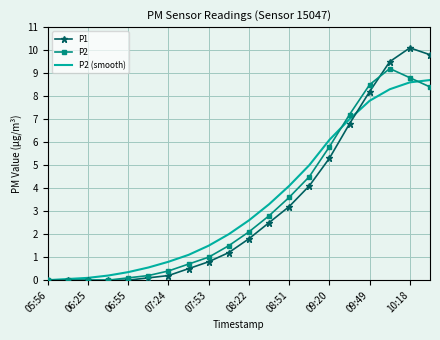

What is the greatest value displayed?

10.1